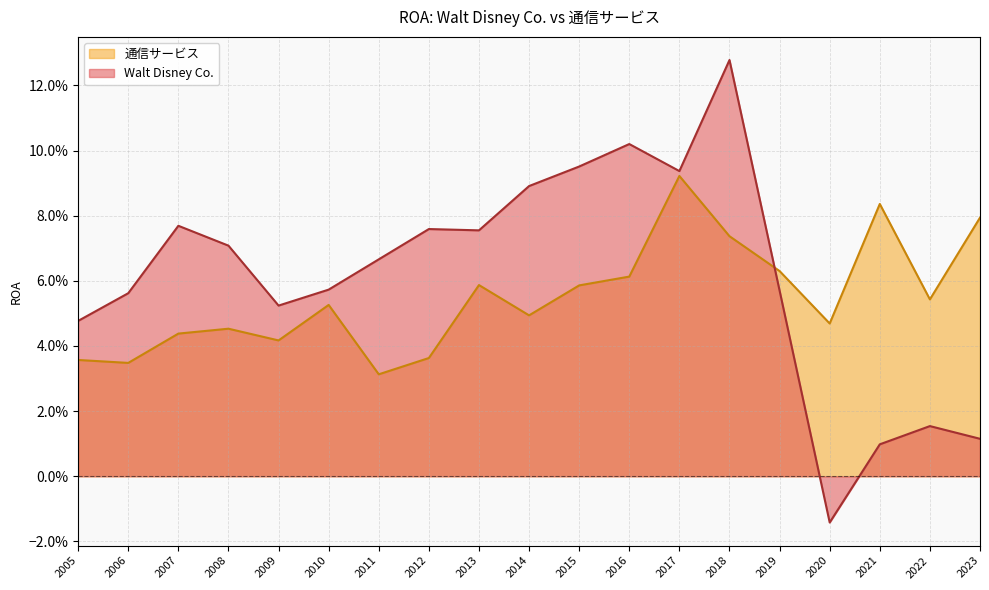

Rank the series by their maximum value, from lowest to highest.

通信サービス, Walt Disney Co.